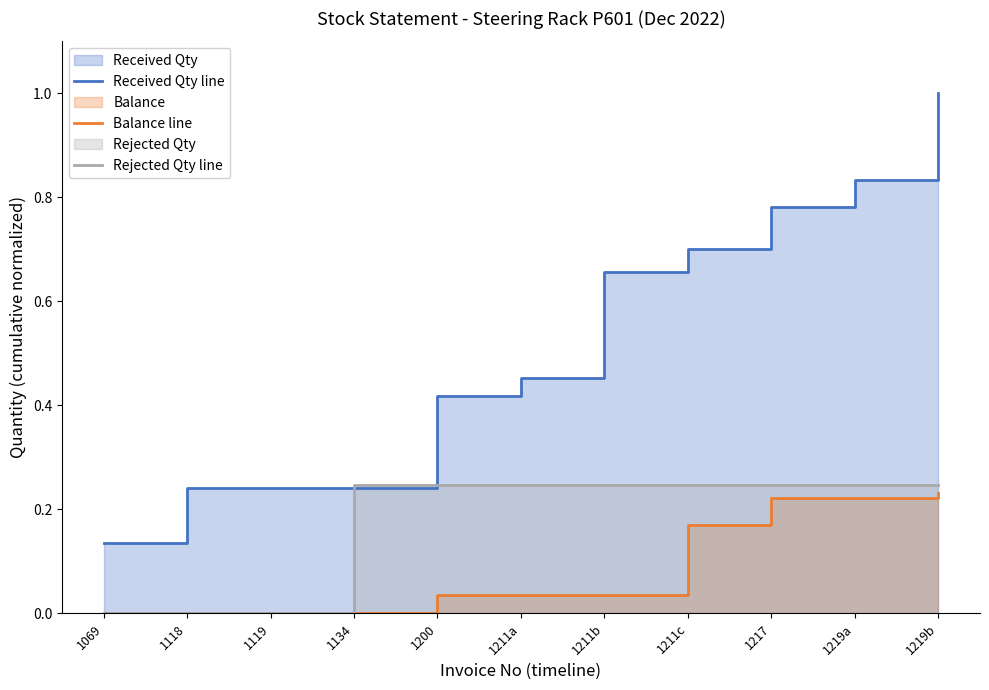

What value does the Received Qty line series have at 1217?

0.8